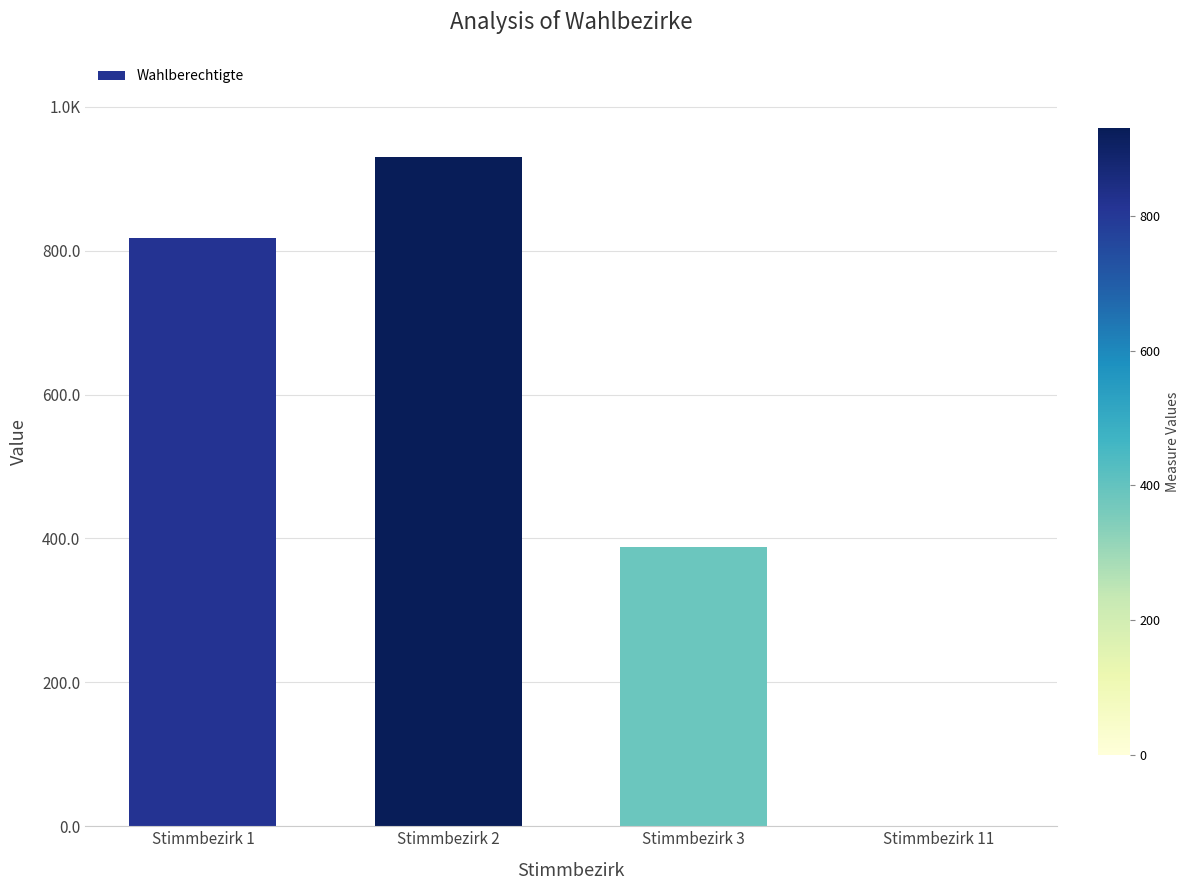

List the labels in order of value, smallest first.

Stimmbezirk 11, Stimmbezirk 3, Stimmbezirk 1, Stimmbezirk 2